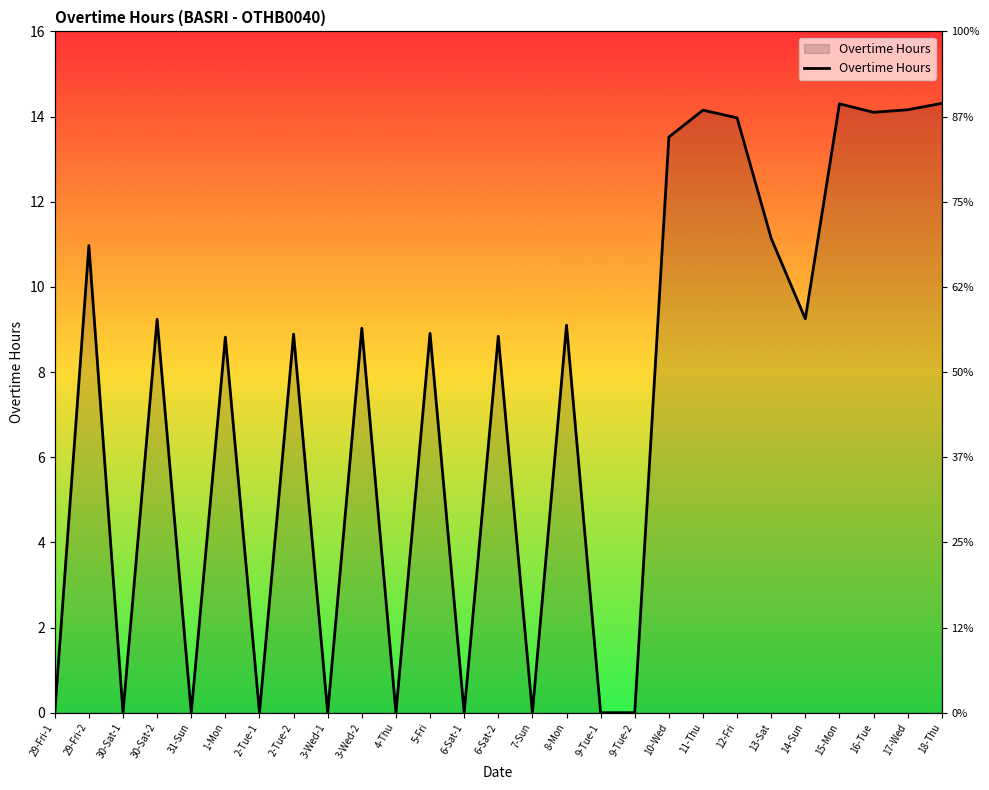

Approximately how many times larger is the value at 30-Sat-2 compared to 3-Wed-2?

1.0